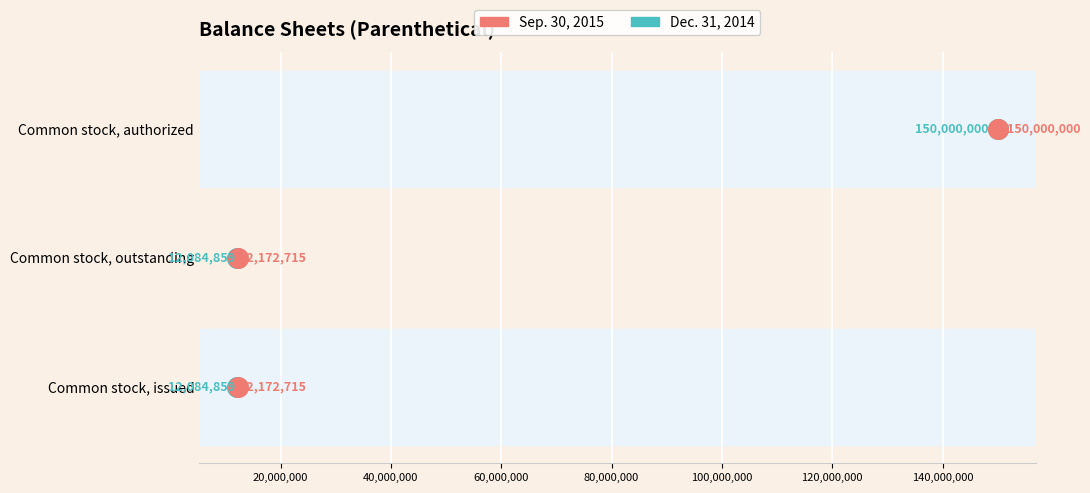

What are all the series names shown in the legend?

Sep. 30, 2015, Dec. 31, 2014